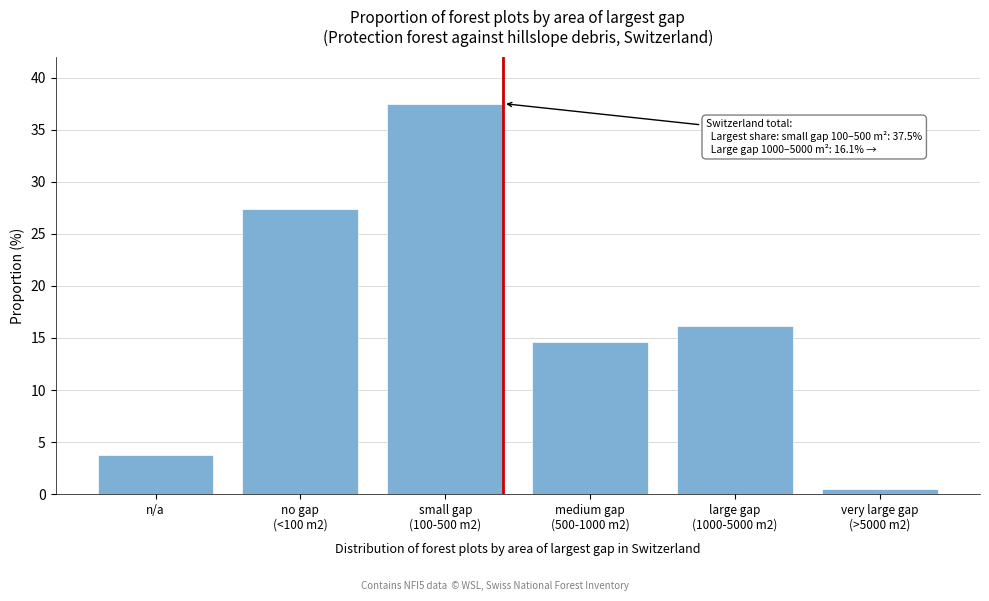

Reading left to right, extract all data points from this chart.

3.8	27.4	37.5	14.6	16.1	0.5